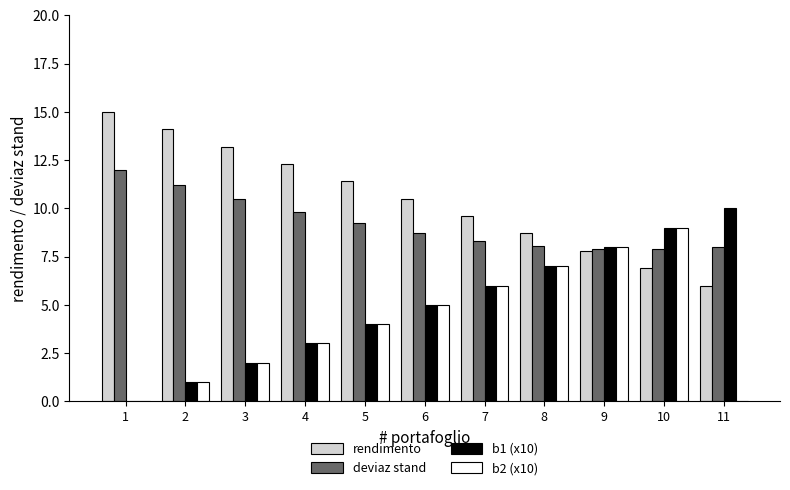

Reading left to right, list all the values displayed in this chart.

rendimento: 15.0	14.1	13.2	12.3	11.4	10.5	9.6	8.7	7.8	6.9	6.0
deviaz stand: 12.0	11.2	10.5	9.8	9.2	8.7	8.3	8.0	7.9	7.9	8.0
b1 (x10): 0.0	1.0	2.0	3.0	4.0	5.0	6.0	7.0	8.0	9.0	10.0
b2 (x10): 0.0	1.0	2.0	3.0	4.0	5.0	6.0	7.0	8.0	9.0	0.0